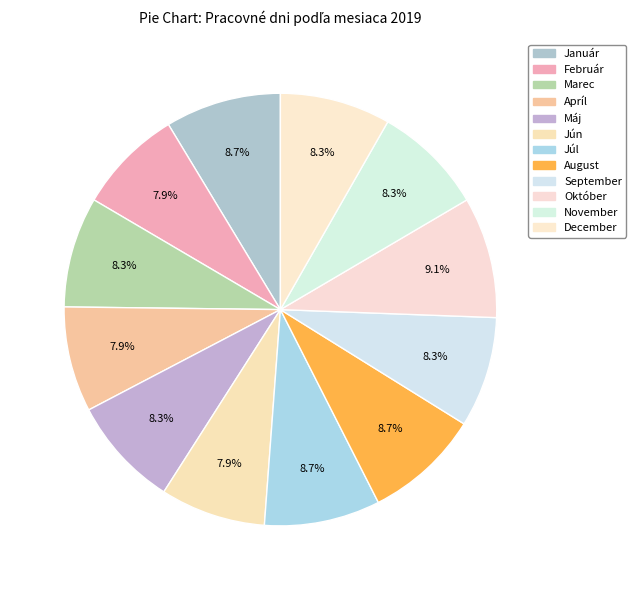

How many slices are in this pie chart?

12